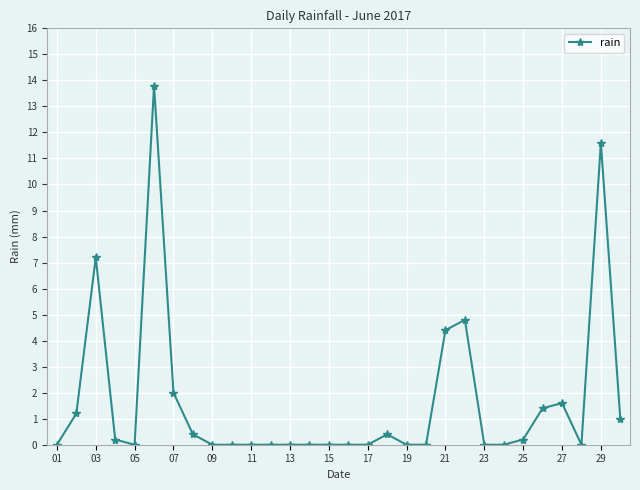

True or false: the data has more than 0 interior local peaks.

True